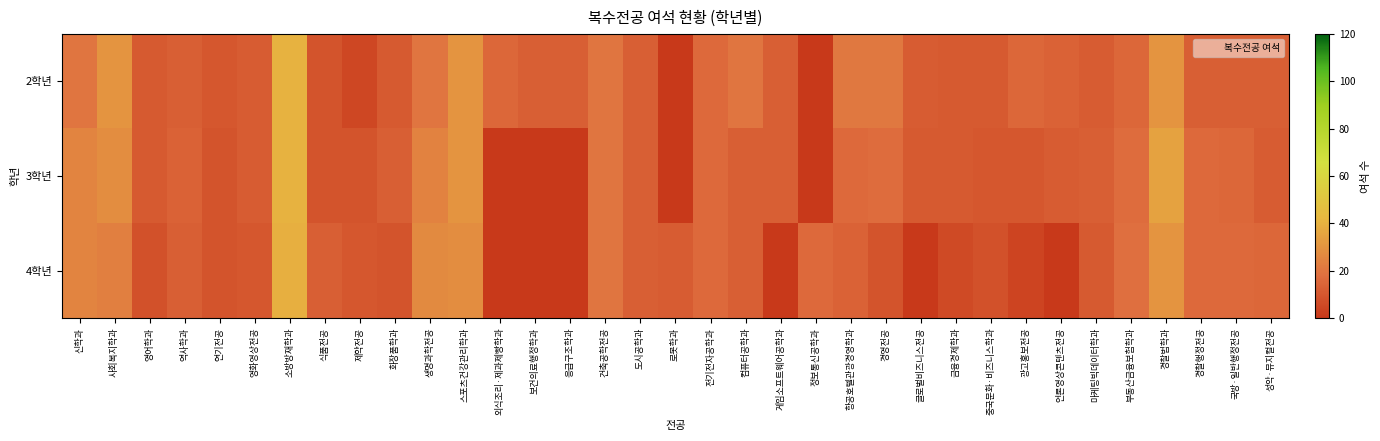

Reading left to right, transcribe all the data shown in this chart.

2학년: 신학과=20	사회복지학과=30	영어학과=11	역사학과=13	연기전공=10	영화영상전공=12	소방방재학과=40	식품전공=9	제약전공=5	화장품학과=11	생명과학전공=20	스포츠건강관리학과=30	외식조리·제과제빵학과=15	보건의료행정학과=13	응급구조학과=13	건축공학전공=20	도시공학과=13	로봇학과=0	전기전자공학과=16	컴퓨터공학과=20	게임소프트웨어공학과=13	정보통신공학과=0	항공호텔관광경영학과=21	경영전공=21	글로벌비즈니스전공=12	금융경제학과=11	중국문화·비즈니스학과=11	광고홍보전공=15	언론영상콘텐츠전공=14	마케팅빅데이터학과=12	부동산금융보험학과=15	경찰법학과=30	경찰행정전공=13	국방·일반행정전공=13	성악·뮤지컬전공=13
3학년: 신학과=25	사회복지학과=28	영어학과=11	역사학과=14	연기전공=9	영화영상전공=12	소방방재학과=40	식품전공=9	제약전공=9	화장품학과=13	생명과학전공=24	스포츠건강관리학과=30	외식조리·제과제빵학과=0	보건의료행정학과=0	응급구조학과=0	건축공학전공=20	도시공학과=13	로봇학과=0	전기전자공학과=16	컴퓨터공학과=13	게임소프트웨어공학과=13	정보통신공학과=0	항공호텔관광경영학과=16	경영전공=17	글로벌비즈니스전공=11	금융경제학과=11	중국문화·비즈니스학과=10	광고홍보전공=10	언론영상콘텐츠전공=12	마케팅빅데이터학과=13	부동산금융보험학과=17	경찰법학과=35	경찰행정전공=16	국방·일반행정전공=15	성악·뮤지컬전공=12
4학년: 신학과=25	사회복지학과=23	영어학과=8	역사학과=13	연기전공=9	영화영상전공=10	소방방재학과=39	식품전공=13	제약전공=10	화장품학과=9	생명과학전공=27	스포츠건강관리학과=28	외식조리·제과제빵학과=0	보건의료행정학과=0	응급구조학과=0	건축공학전공=20	도시공학과=13	로봇학과=12	전기전자공학과=16	컴퓨터공학과=13	게임소프트웨어공학과=0	정보통신공학과=16	항공호텔관광경영학과=14	경영전공=9	글로벌비즈니스전공=0	금융경제학과=6	중국문화·비즈니스학과=8	광고홍보전공=4	언론영상콘텐츠전공=0	마케팅빅데이터학과=11	부동산금융보험학과=18	경찰법학과=30	경찰행정전공=16	국방·일반행정전공=16	성악·뮤지컬전공=15